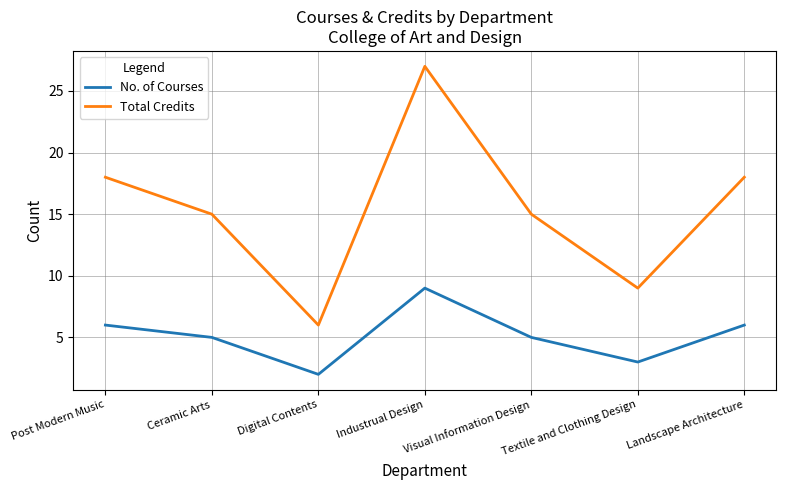

True or false: Total Credits and No. of Courses intersect in this chart.

False